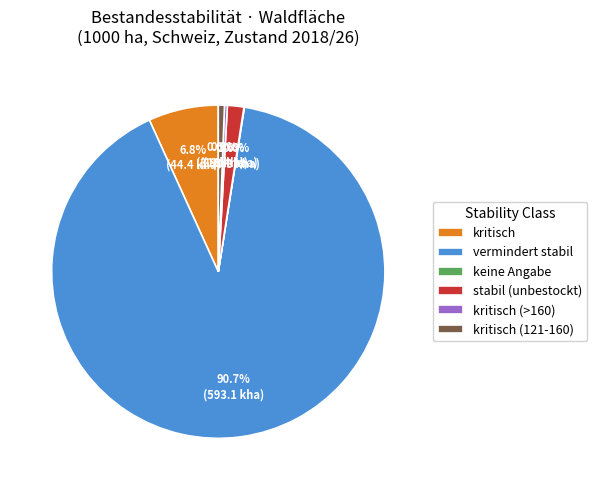

Between kritisch and stabil (unbestockt), which is larger?

kritisch